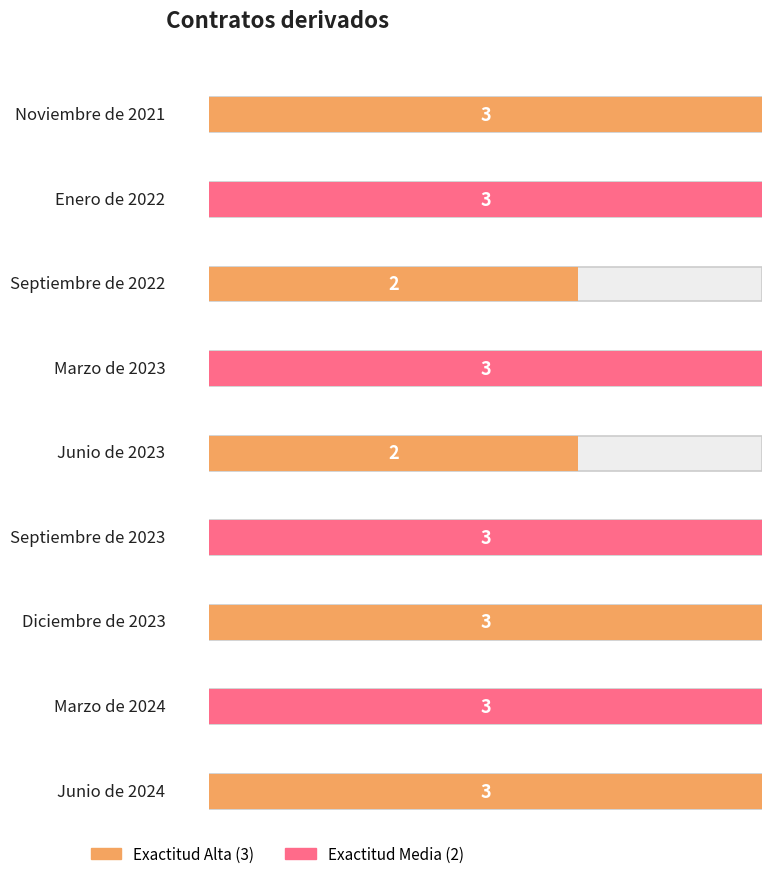

Count the values in the range 3 to 4.

7